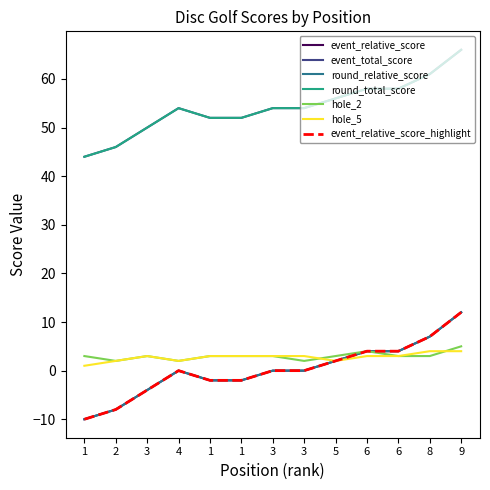

The event_total_score series shows 4 at 6. True or false?

True